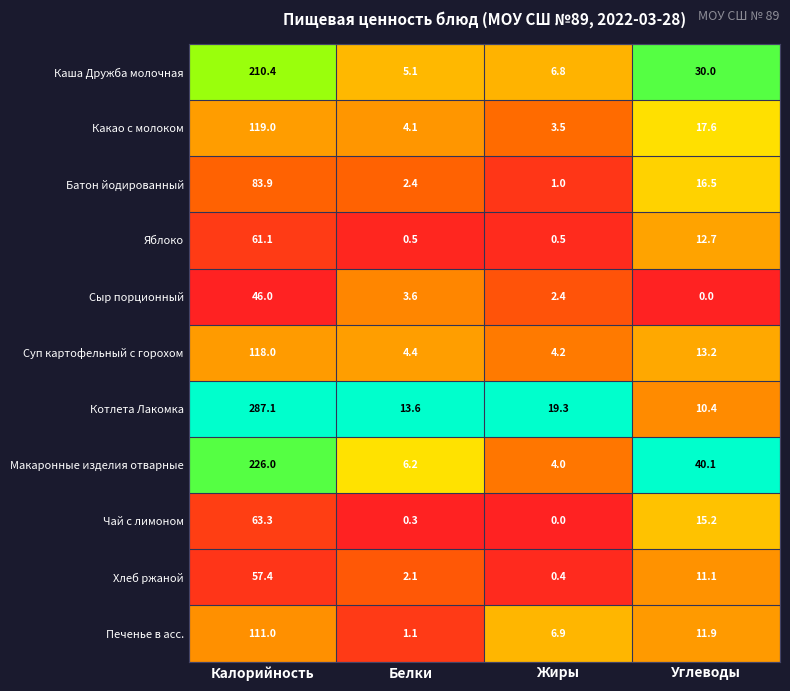

Which series has the largest range (max minus min)?

Котлета Лакомка